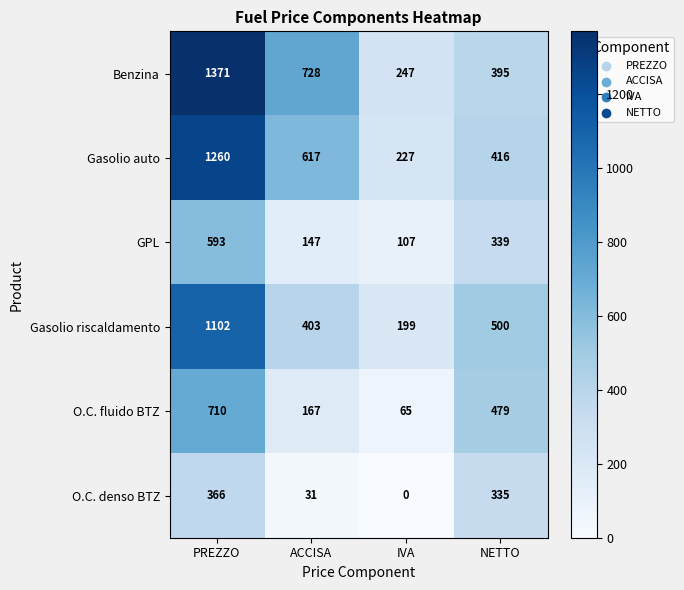

Reading left to right, transcribe all the data shown in this chart.

Benzina: PREZZO=1371	ACCISA=728	IVA=247	NETTO=395
Gasolio auto: PREZZO=1260	ACCISA=617	IVA=227	NETTO=416
GPL: PREZZO=593	ACCISA=147	IVA=107	NETTO=339
Gasolio riscaldamento: PREZZO=1102	ACCISA=403	IVA=199	NETTO=500
O.C. fluido BTZ: PREZZO=710	ACCISA=167	IVA=65	NETTO=479
O.C. denso BTZ: PREZZO=366	ACCISA=31	IVA=0	NETTO=335